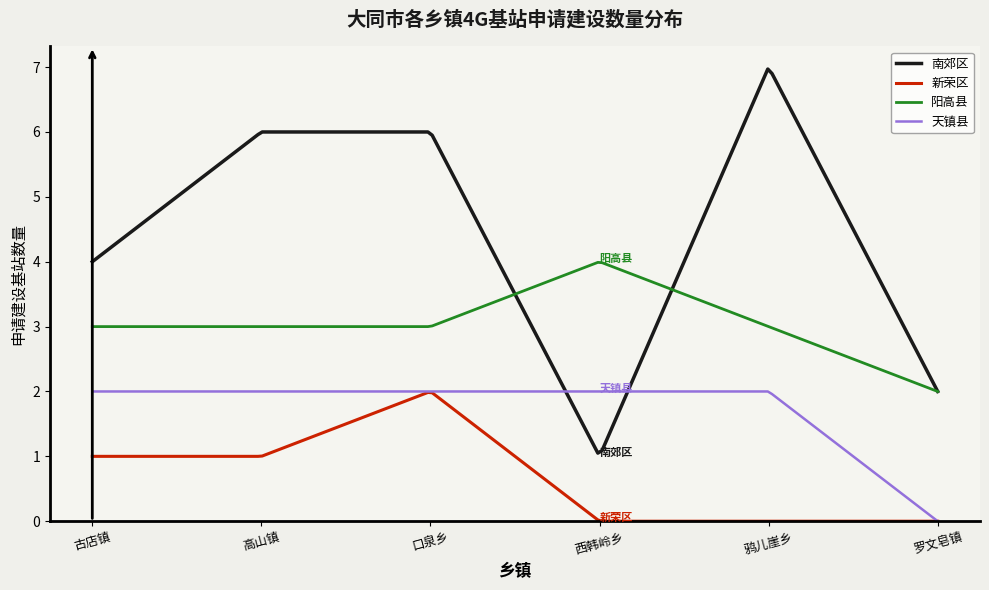

Which series has the largest range (max minus min)?

南郊区